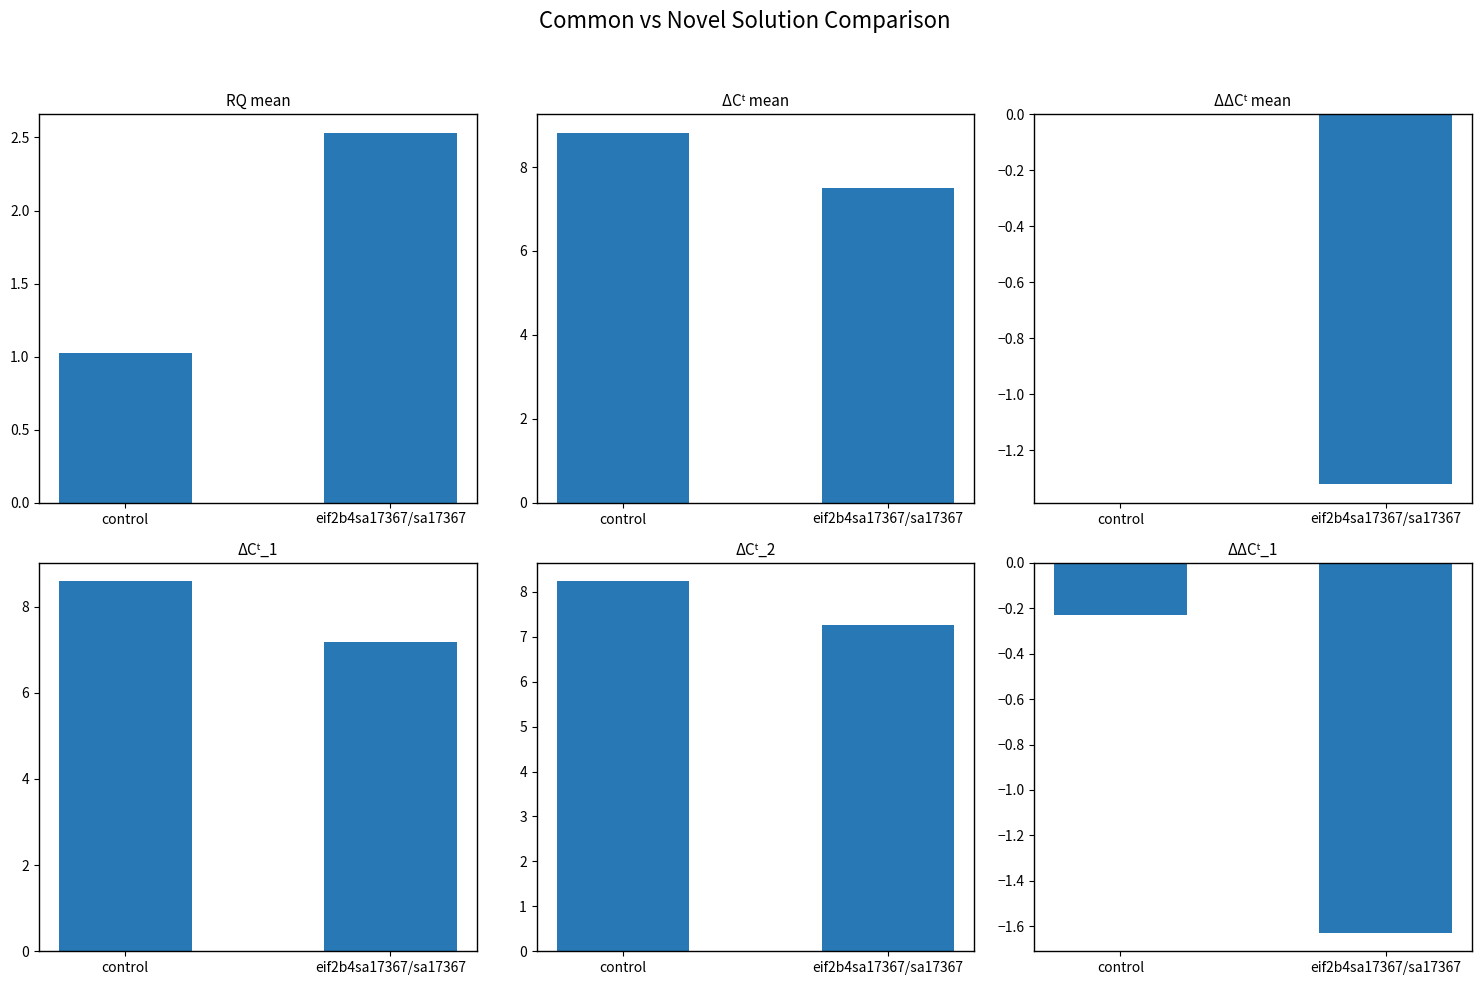

At which category is the sum across all series the highest?

control